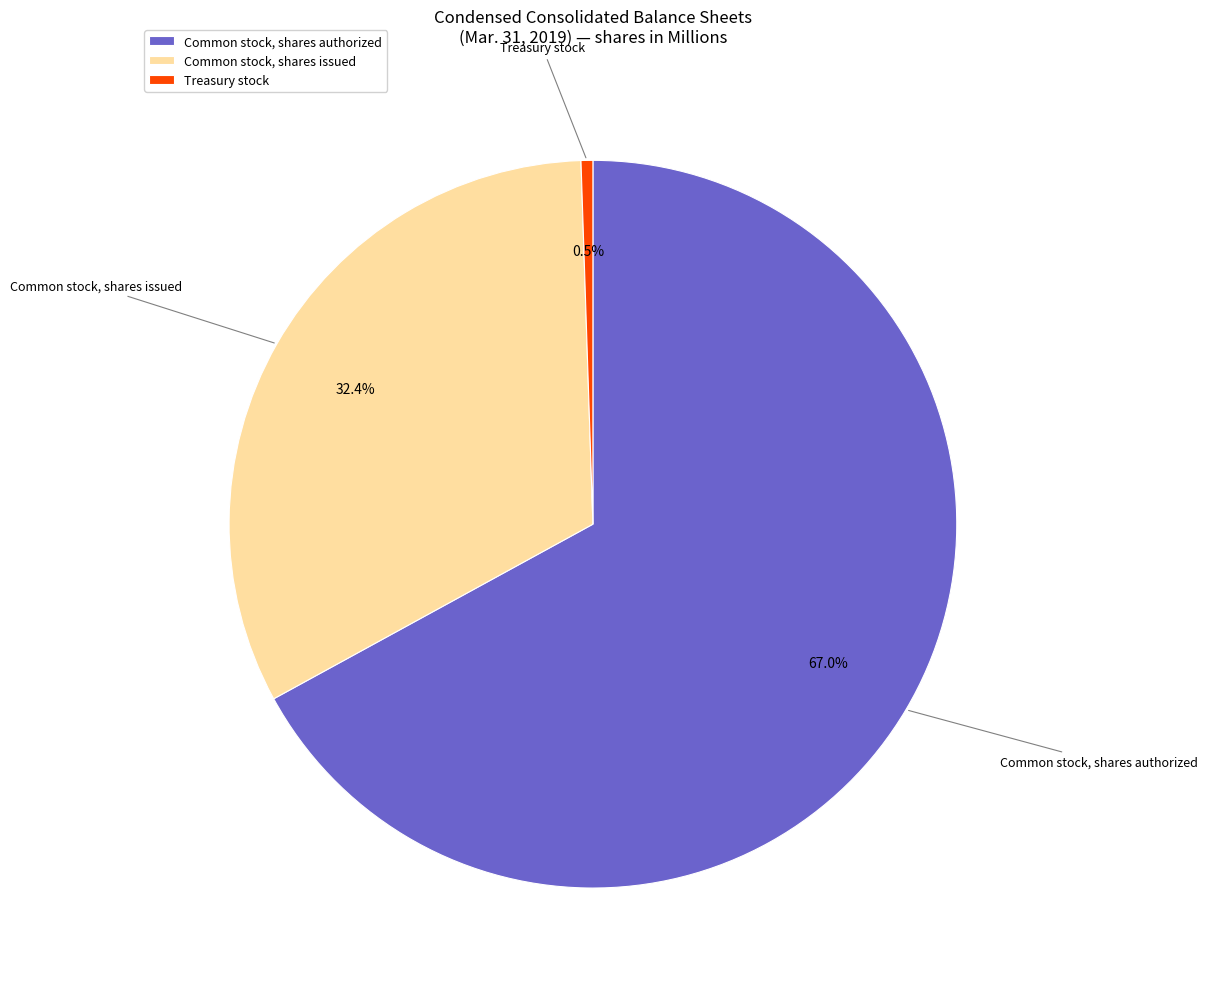

Combined, what portion of the pie is Common stock, shares authorized and Common stock, shares issued?

99.5%